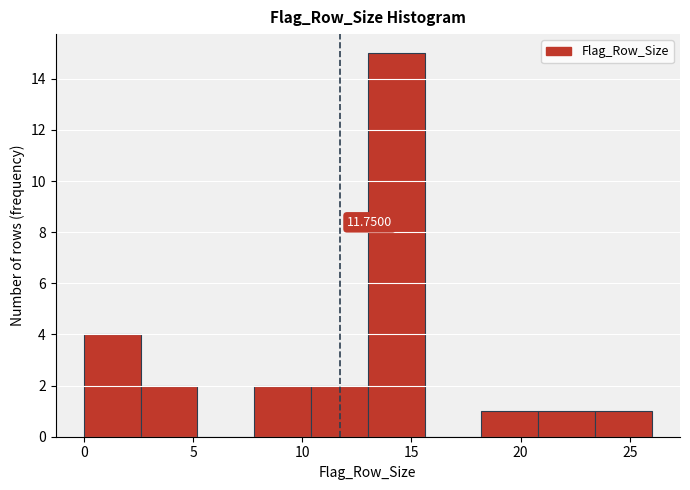

Over which range of the x-axis is the bar tallest?

13.0 to 15.6